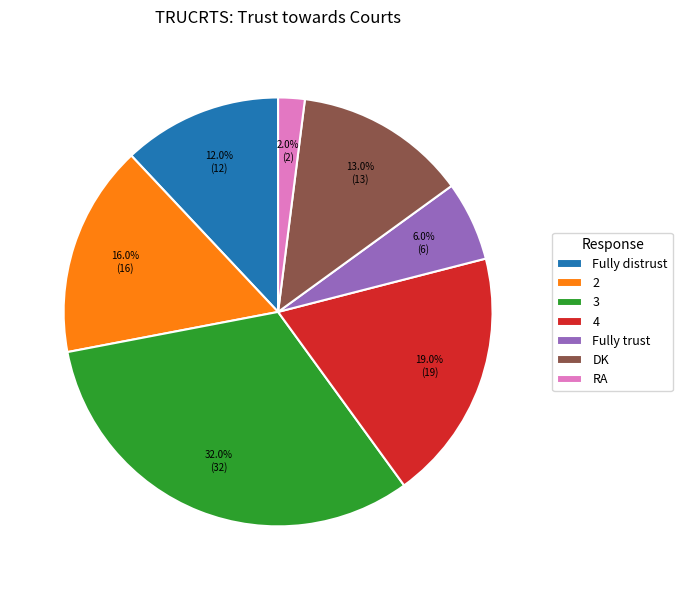

Is the sum of Fully distrust and RA greater than half?

No